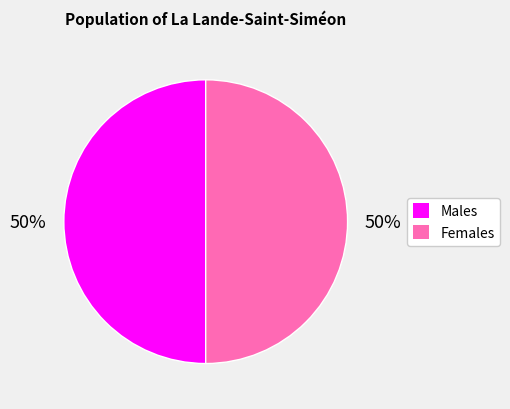

To the nearest percent, what is the average slice percentage?

50%